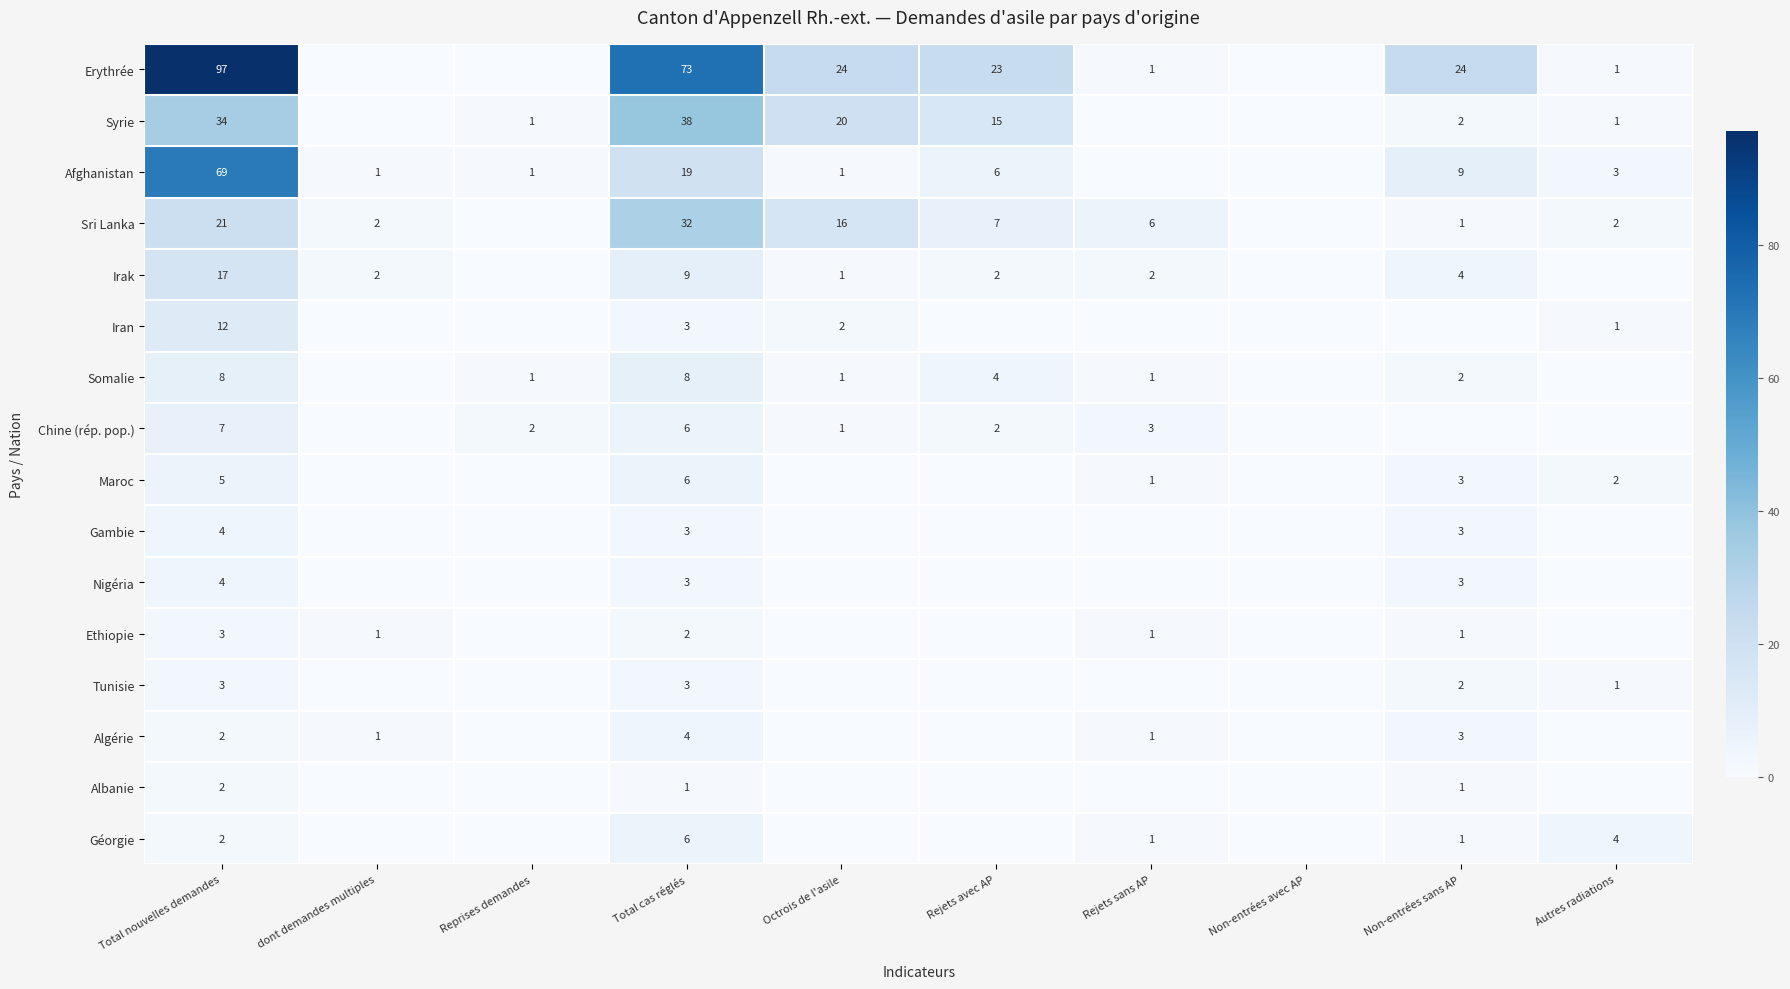

What is the spread (max minus min) of values at Total cas réglés?

72